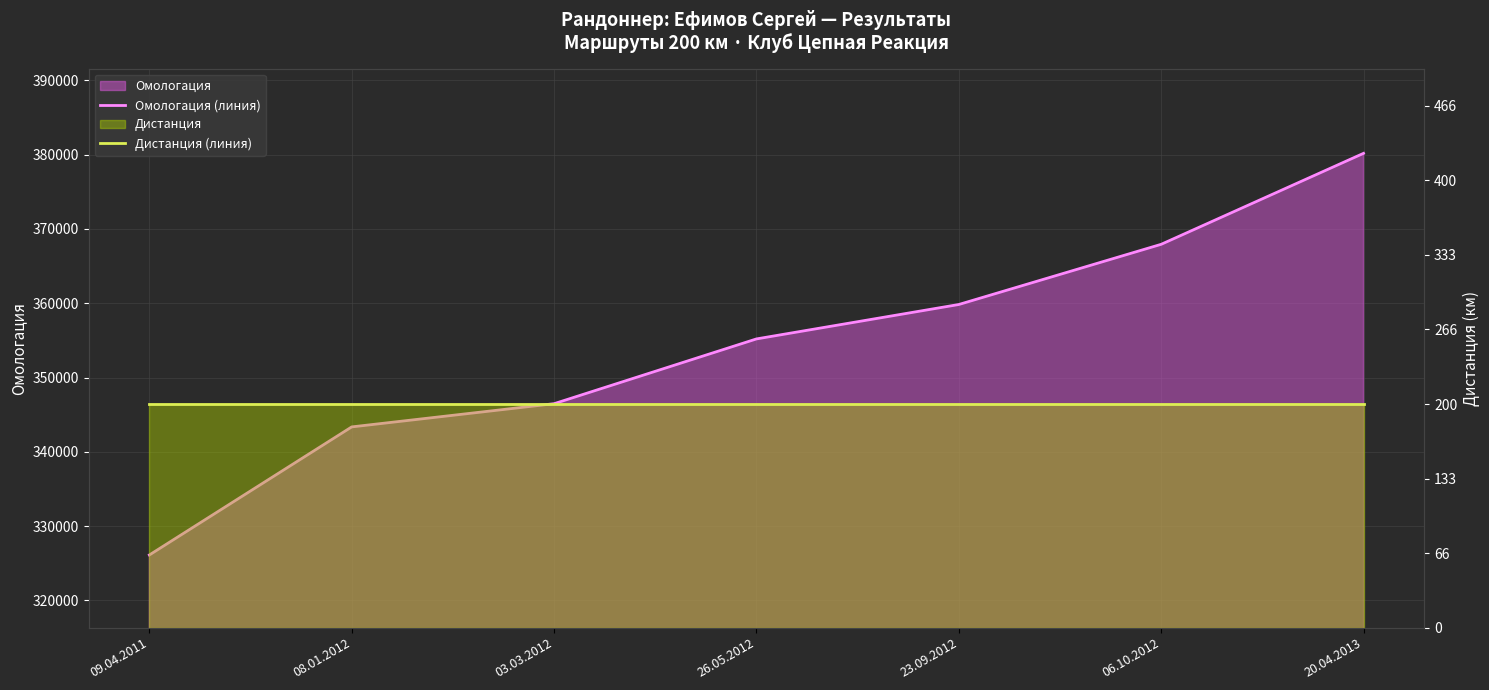

What is the total value across all series at 23.09.2012?

659831